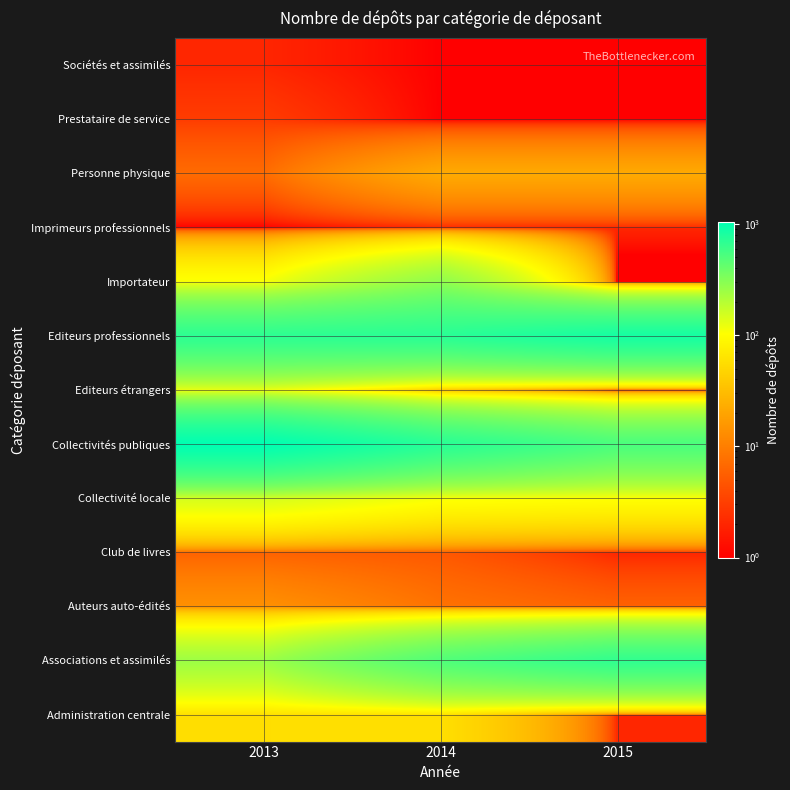

Which label corresponds to the smallest value in the chart?

2015